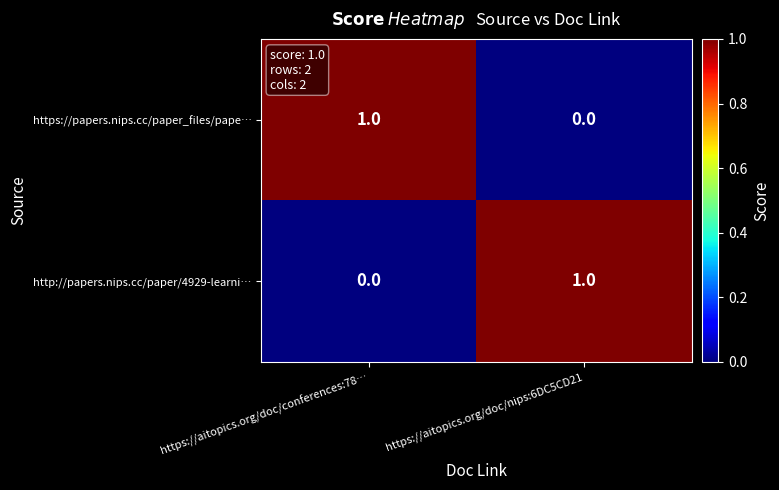

Is it true that http://papers.nips.cc/paper/4929-learni… equals 2 at https://aitopics.org/doc/nips:6DC5CD21?

False